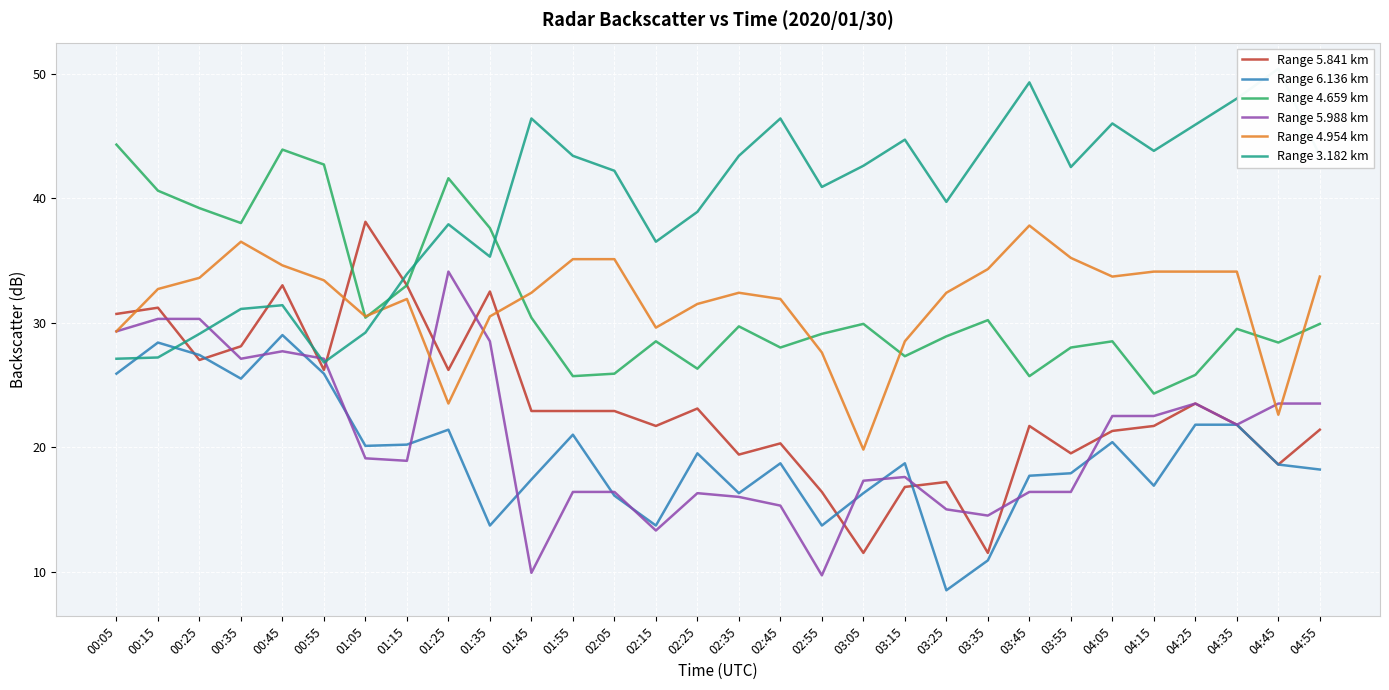

What is the maximum value shown in the chart?

50.4